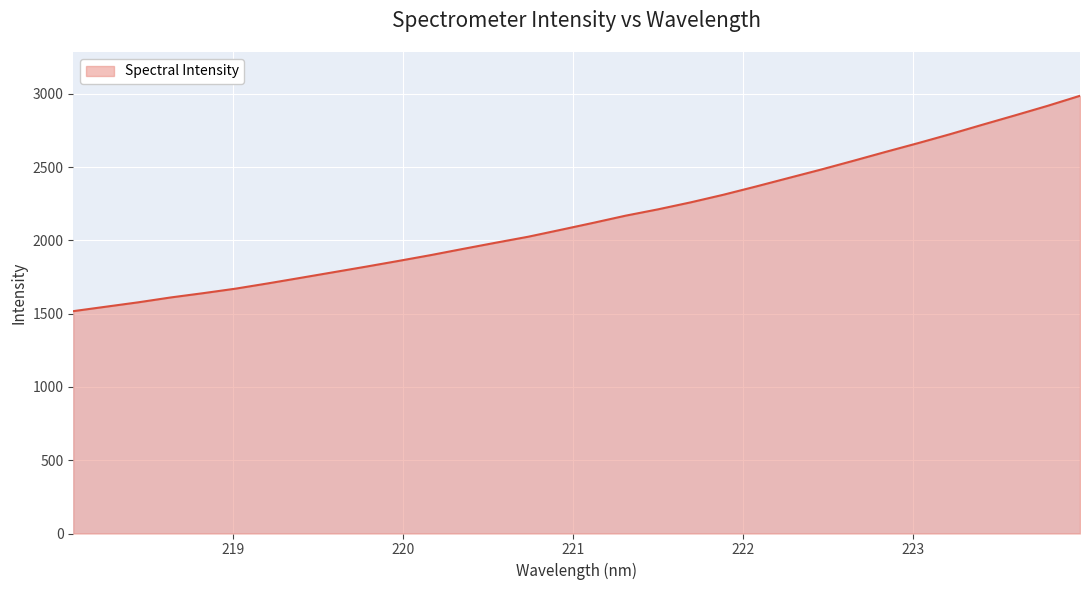

What is the greatest value displayed?

2987.1